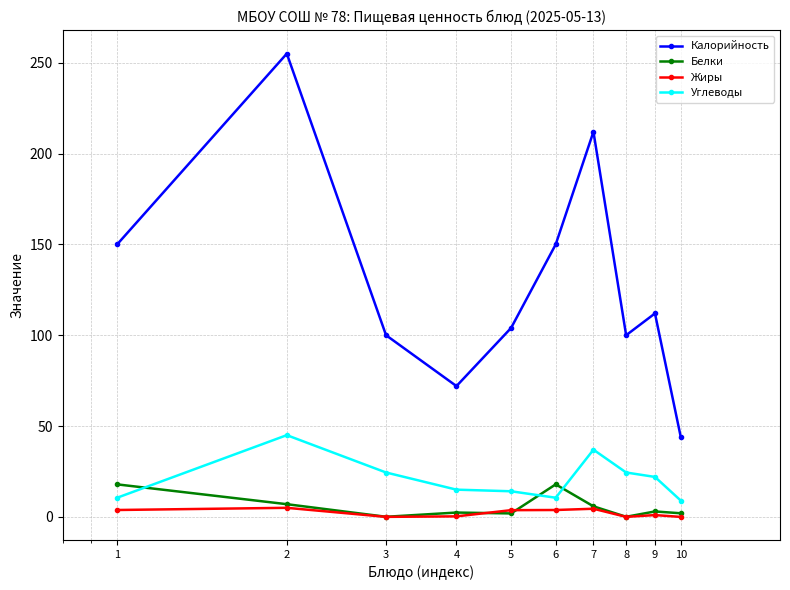

How many values in the Жиры series are below 3?

5